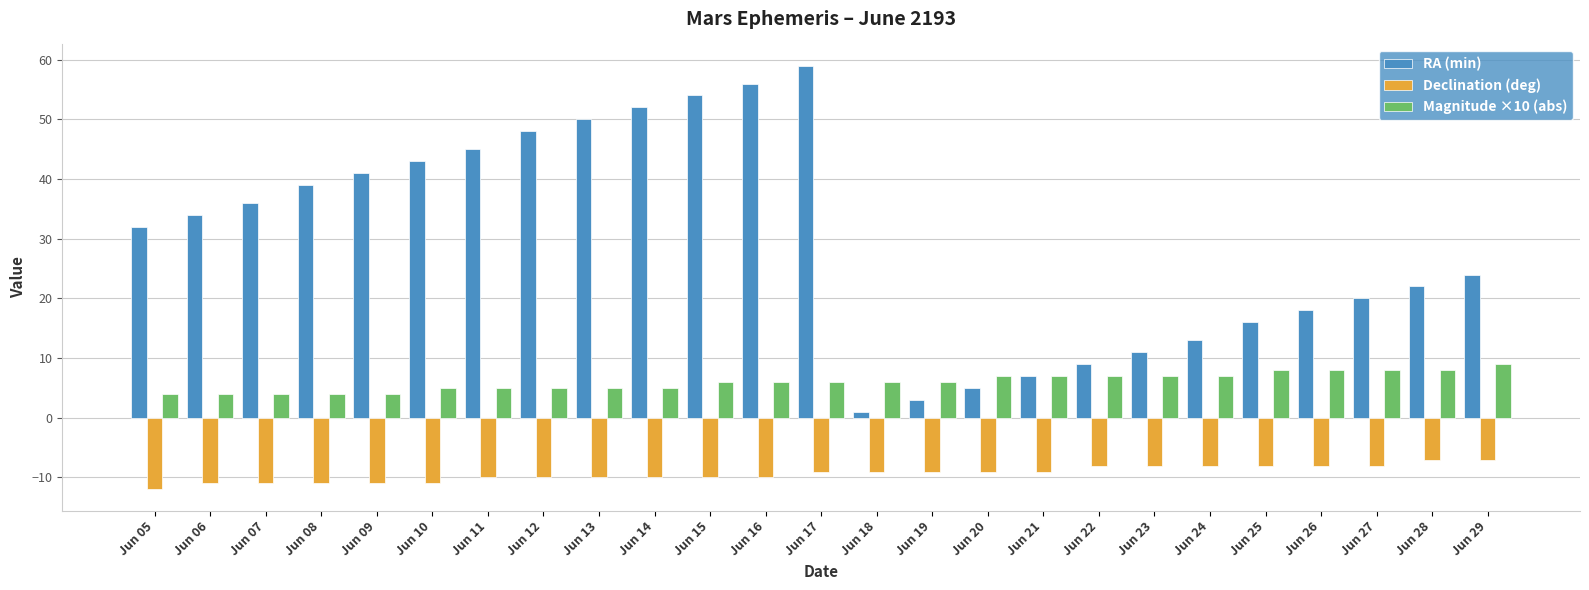

Rank the series by their average value, from highest to lowest.

RA (min), Magnitude ×10 (abs), Declination (deg)